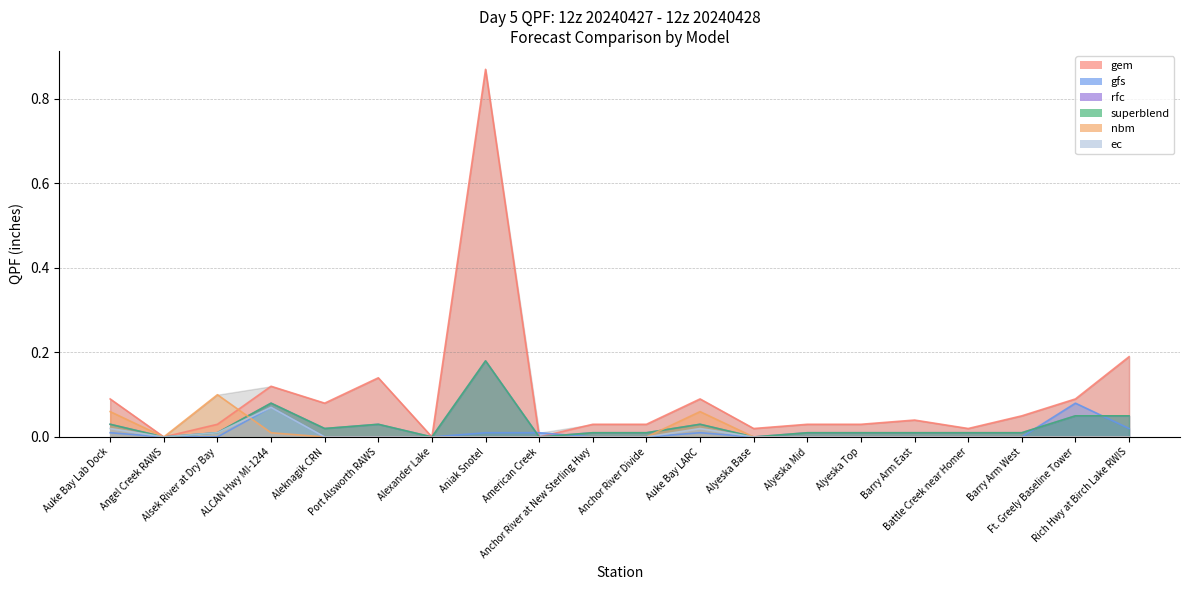

Reading left to right, transcribe all the data shown in this chart.

gem: 0.1	0.0	0.0	0.1	0.1	0.1	0.0	0.9	0.0	0.0	0.0	0.1	0.0	0.0	0.0	0.0	0.0	0.1	0.1	0.2
gfs: 0.0	0.0	0.0	0.1	0.0	0.0	0.0	0.0	0.0	0.0	0.0	0.0	0.0	0.0	0.0	0.0	0.0	0.0	0.1	0.0
rfc: 0.0	0.0	0.0	0.1	0.0	0.0	0.0	0.2	0.0	0.0	0.0	0.0	0.0	0.0	0.0	0.0	0.0	0.0	0.1	0.1
superblend: 0.0	0.0	0.0	0.1	0.0	0.0	0.0	0.2	0.0	0.0	0.0	0.0	0.0	0.0	0.0	0.0	0.0	0.0	0.1	0.1
nbm: 0.1	0.0	0.1	0.0	0.0	0.0	0.0	0.0	0.0	0.0	0.0	0.1	0.0	0.0	0.0	0.0	0.0	0.0	0.0	0.0
ec: 0.0	0.0	0.0	0.1	0.0	0.0	0.0	0.0	0.0	0.0	0.0	0.0	0.0	0.0	0.0	0.0	0.0	0.0	0.0	0.0